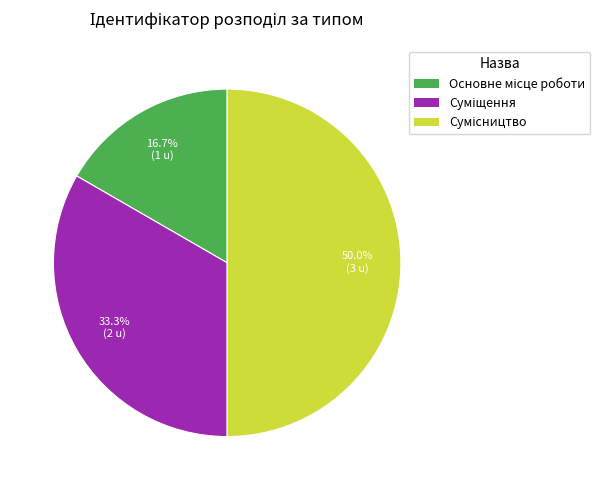

Approximately how many times larger is the value at Основне місце роботи compared to Сумісництво?

0.3